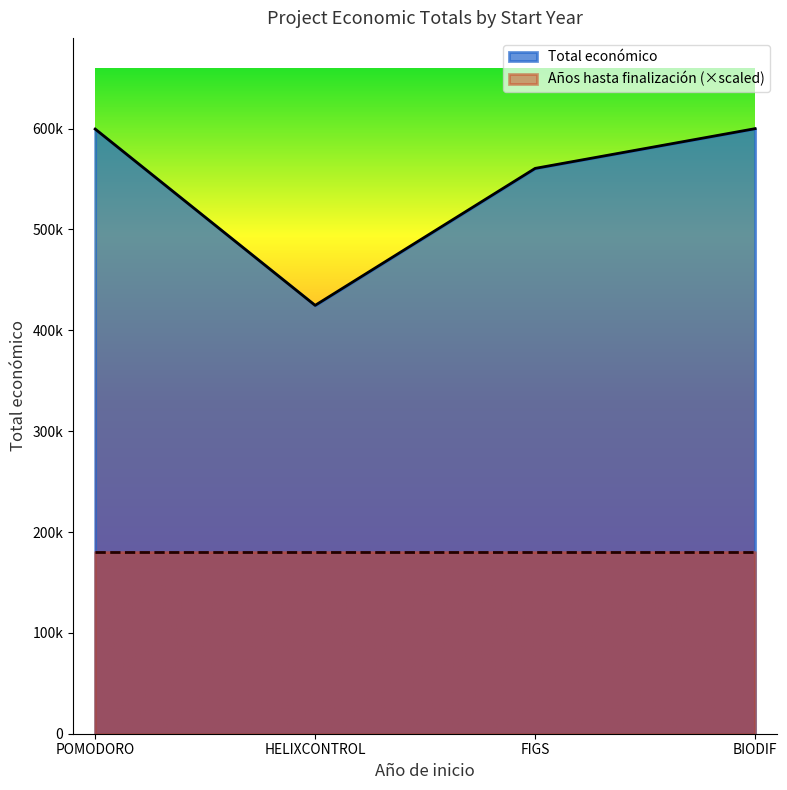

The value at HELIXCONTROL is 424720. True or false?

True